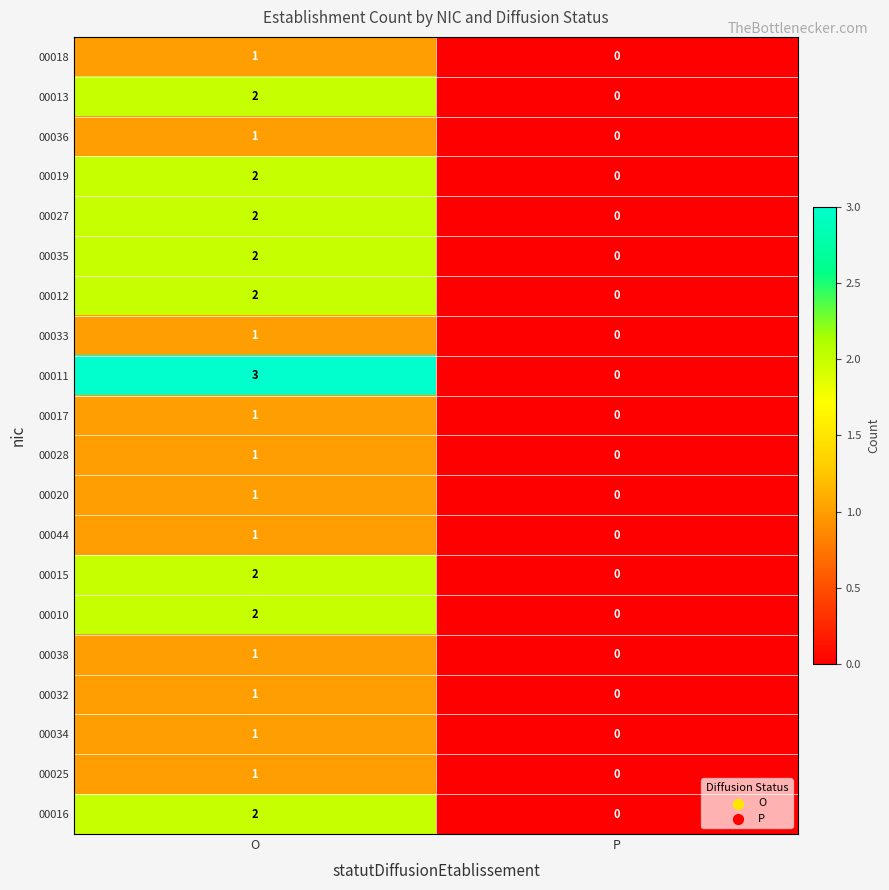

Rank the categories by 00034 value from highest to lowest.

O, P